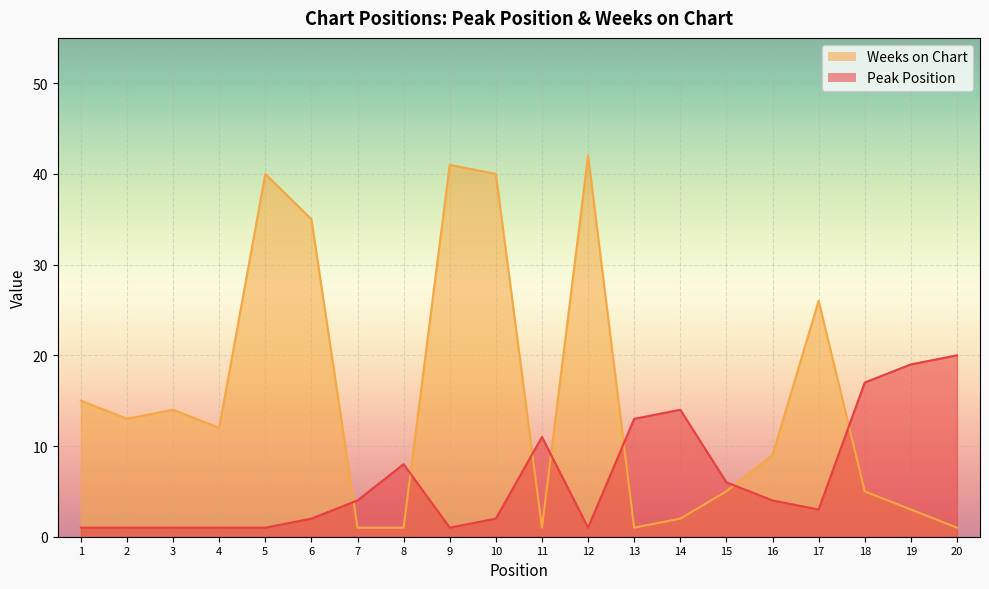

True or false: Peak Position has a value of 19 at 19.

True